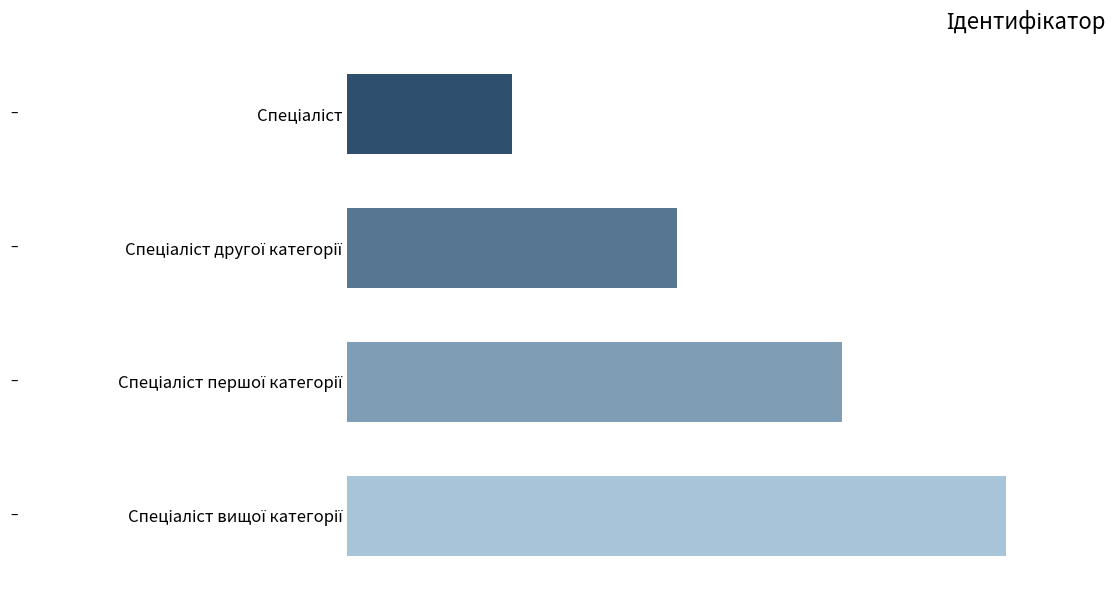

Does the chart contain any negative values?

No